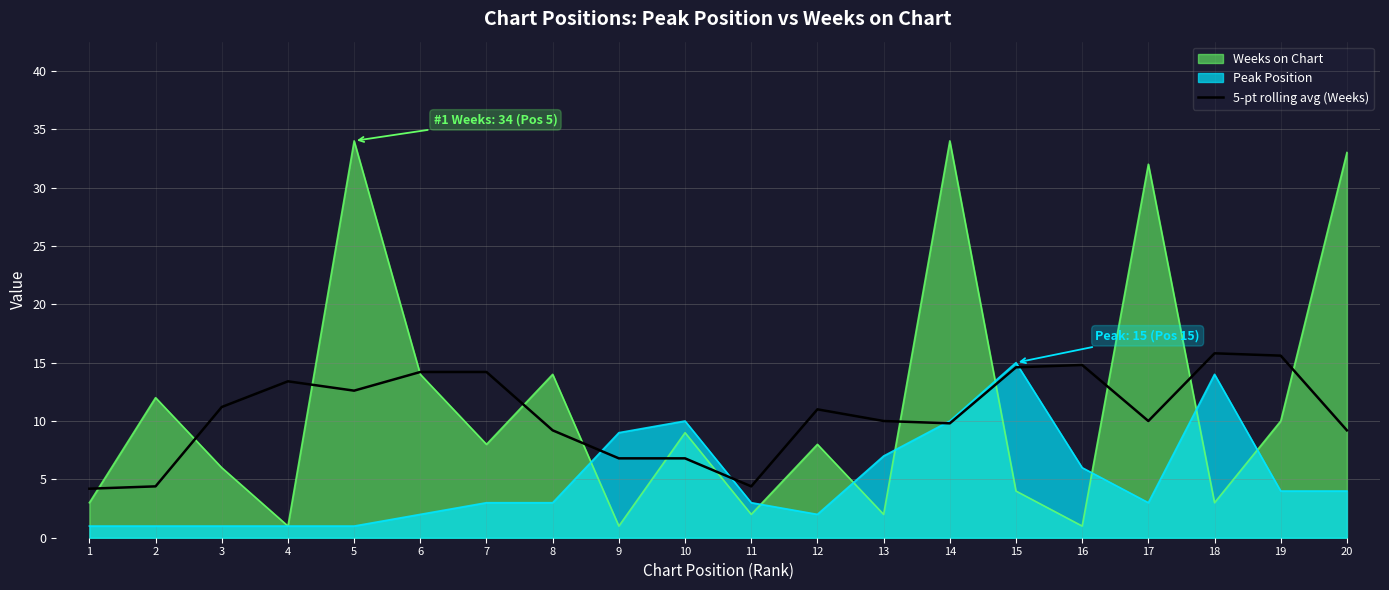

What is the average value?

10.6